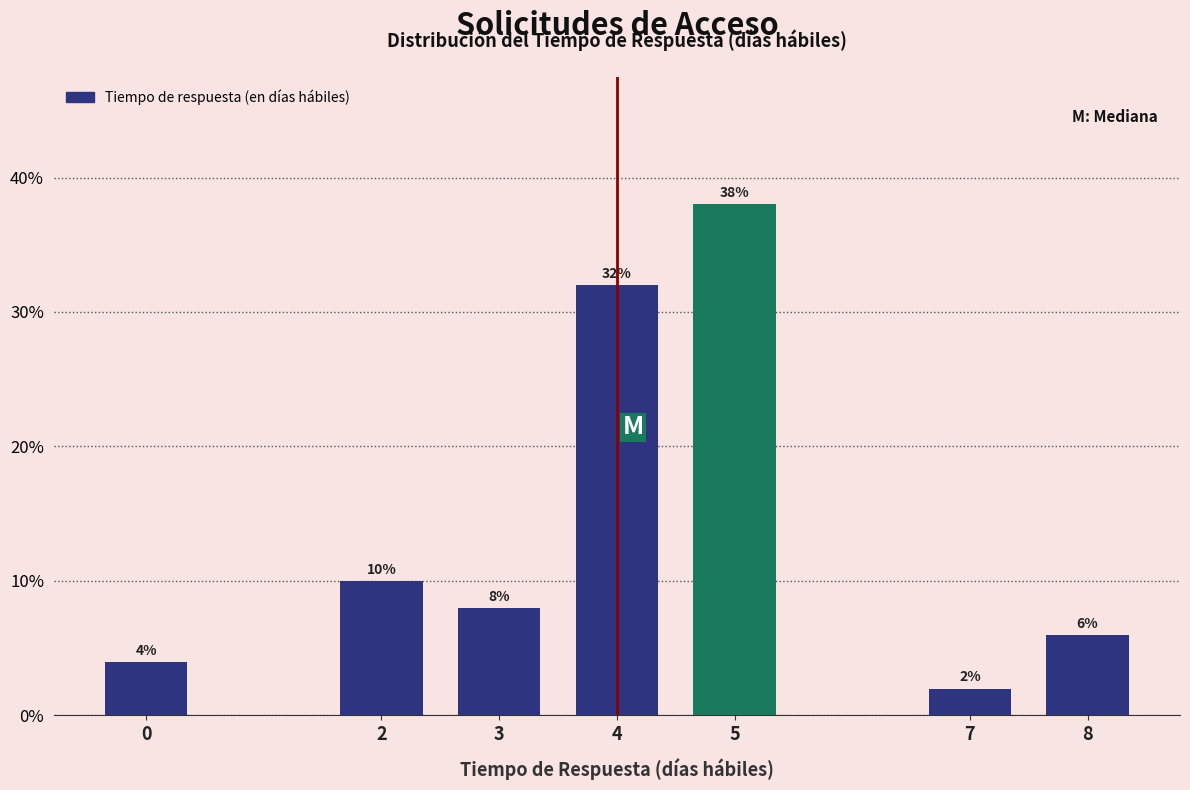

Reading right to left, what are all the values shown in this chart?

8=6	7=2	5=38	4=32	3=8	2=10	0=4